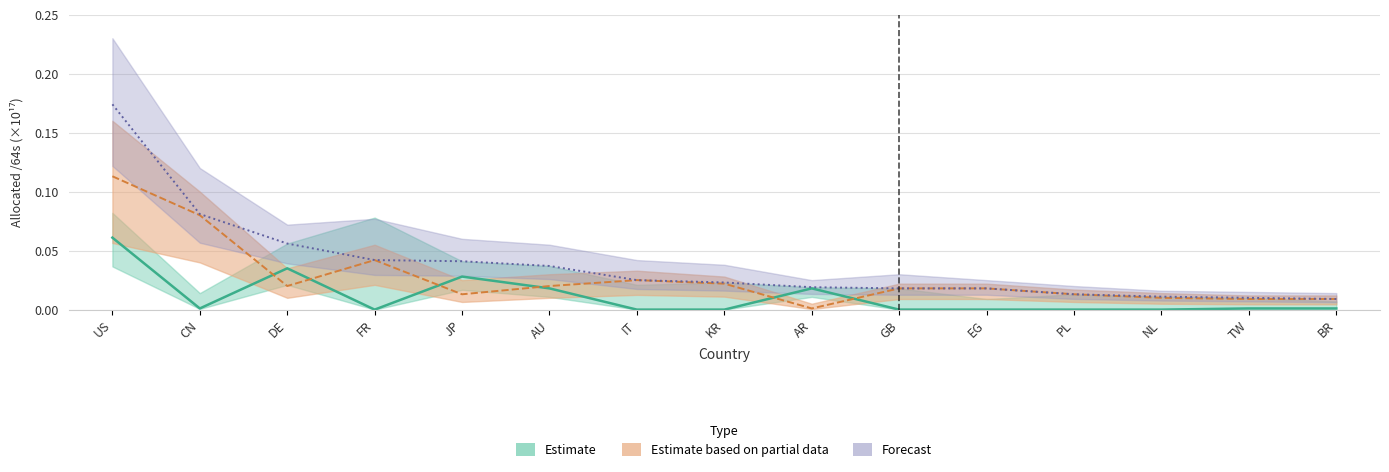

Which series changed the most between KR and TW?

Allocated /64s (E+18)